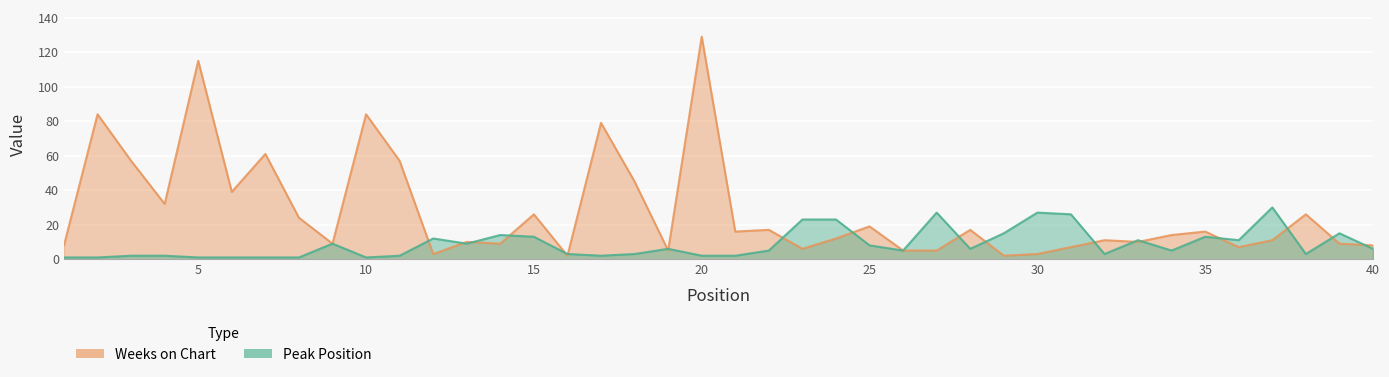

True or false: Weeks on Chart and Peak Position cross at least once.

True